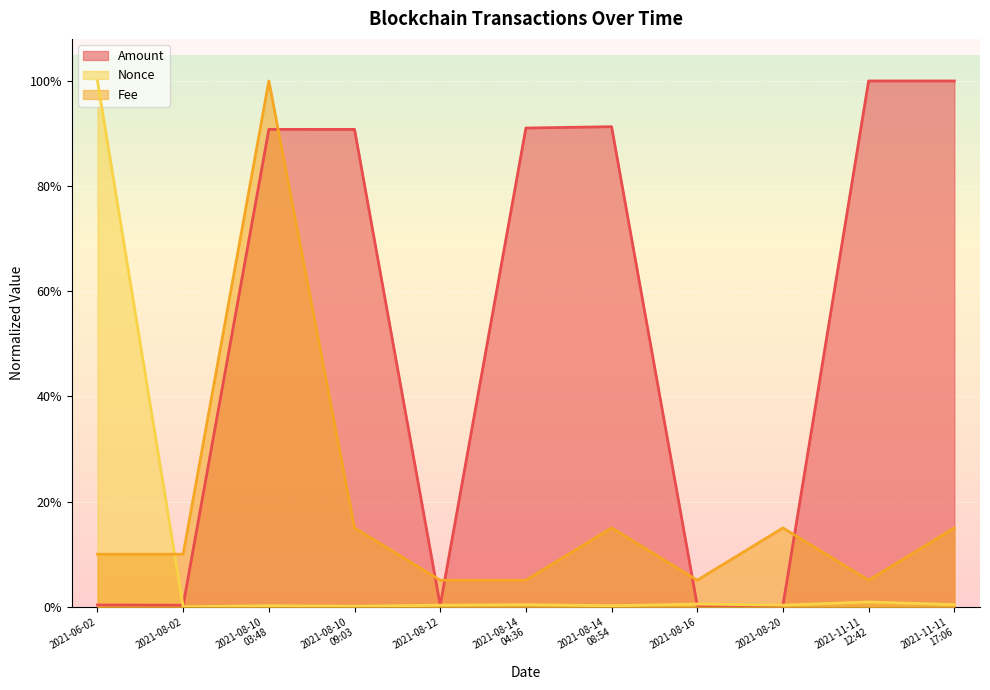

What is the value of the Fee point at the 7th from the left?

0.1